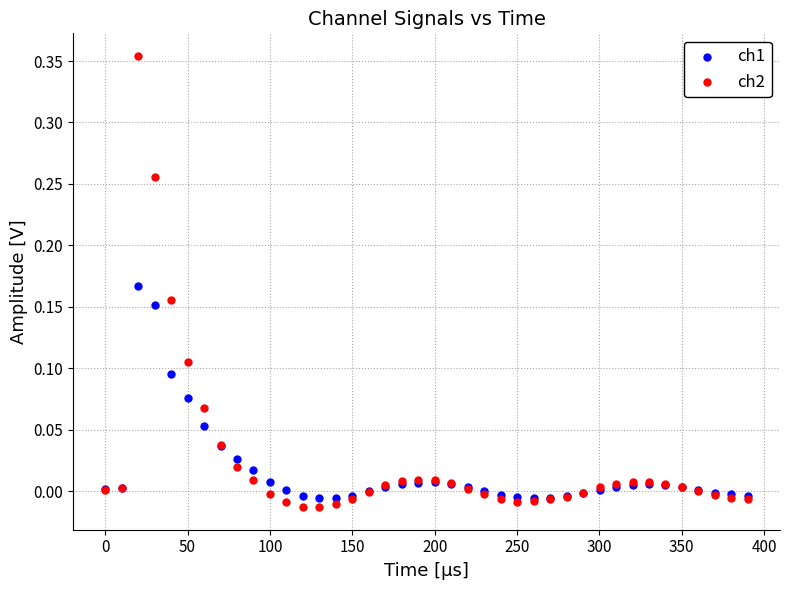

Which series contains the lowest Y value?

ch2